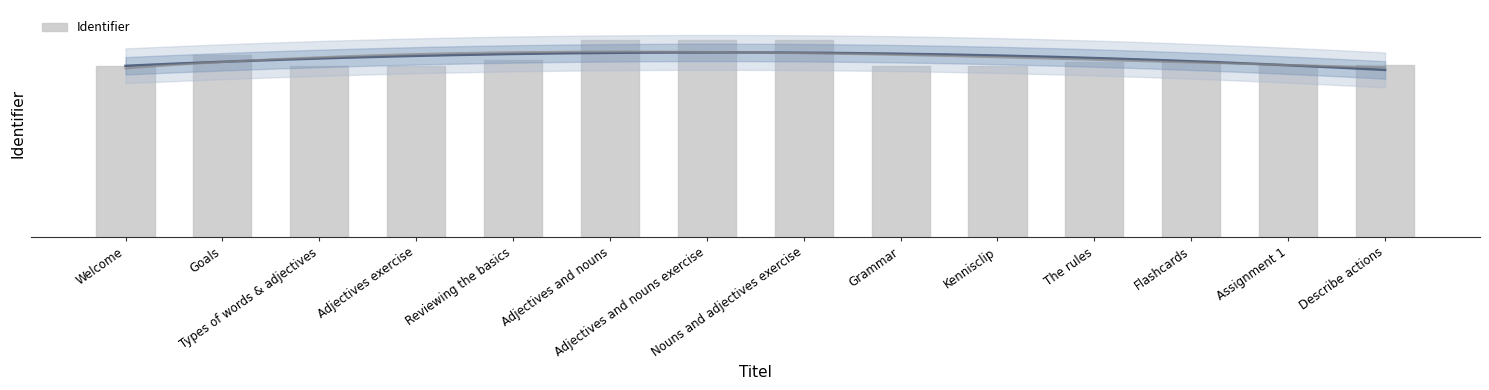

List the labels in order of value, largest first.

Adjectives and nouns exercise, Adjectives and nouns, Nouns and adjectives exercise, Goals, Reviewing the basics, Flashcards, The rules, Describe actions, Assignment 1, Adjectives exercise, Types of words & adjectives, Welcome, Kennisclip, Grammar